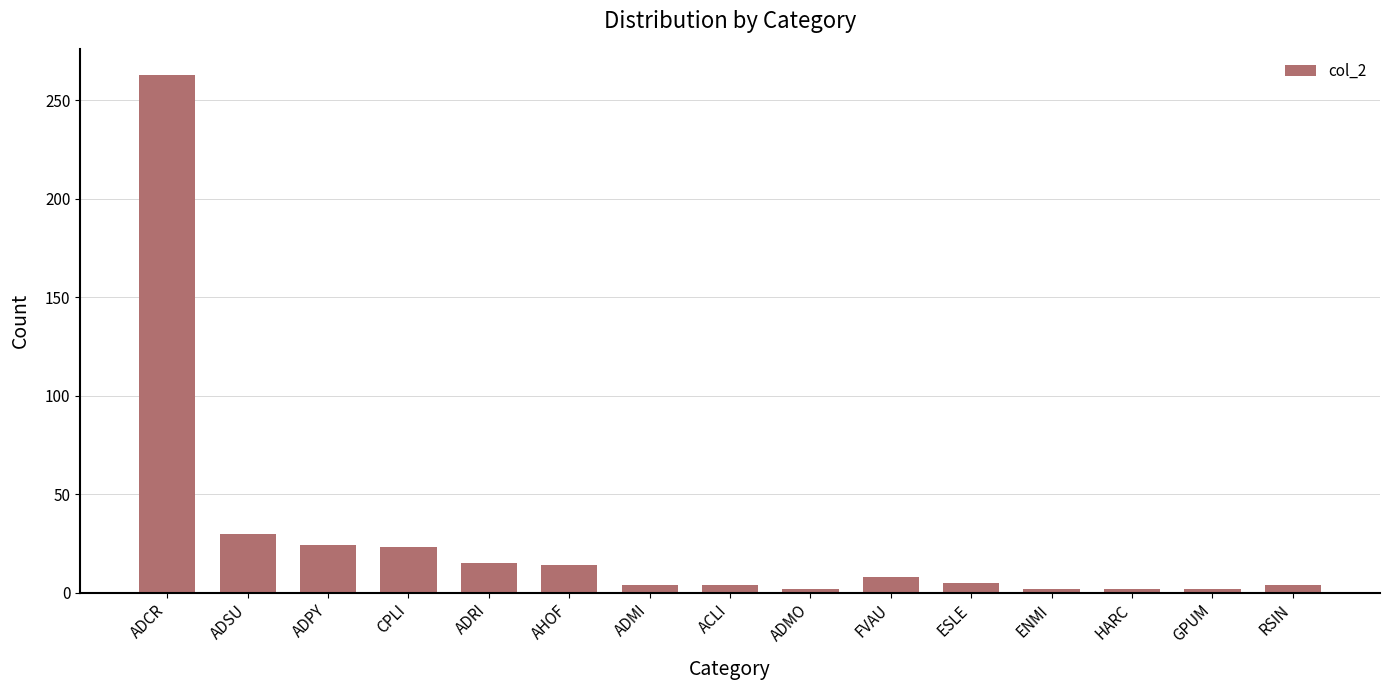

What is the change in value from ADRI to ADMI?

-11